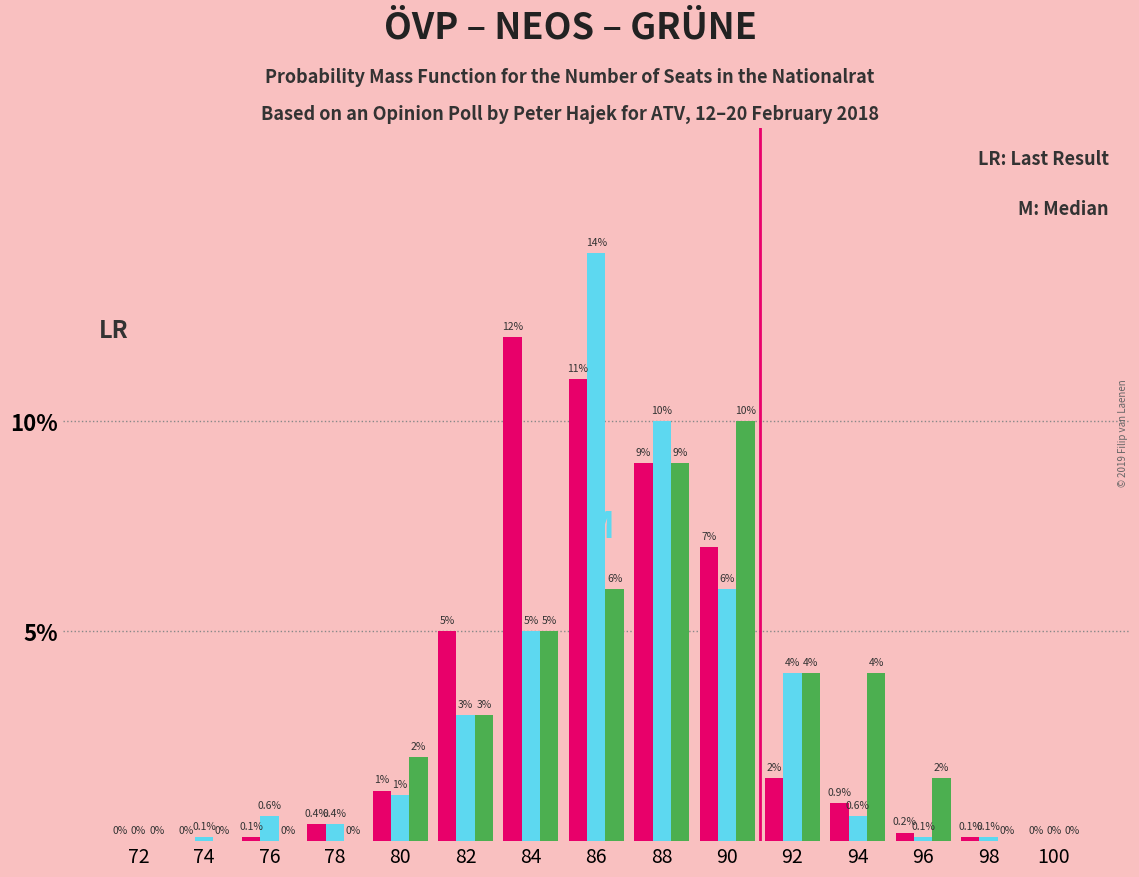

Which label corresponds to the largest value in the chart?

86